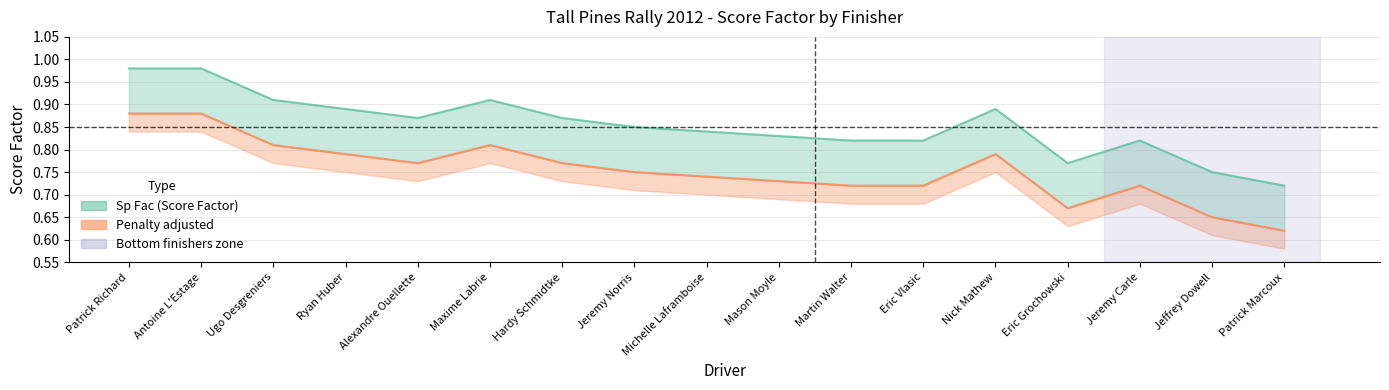

What is the maximum value shown in the chart?

1.0